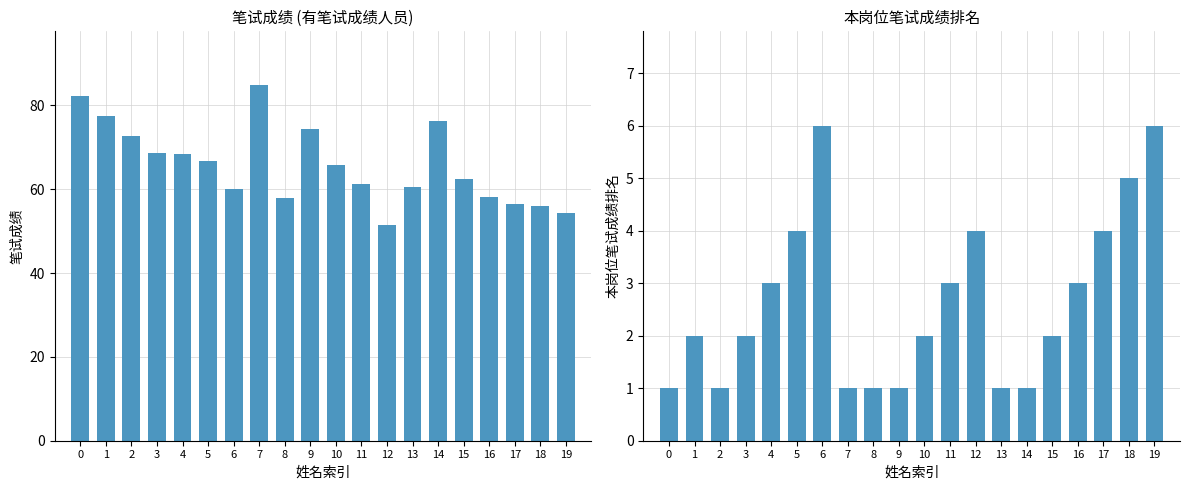

What is the value of the 本岗位笔试成绩排名 bar at the 15th from the left?

1.0